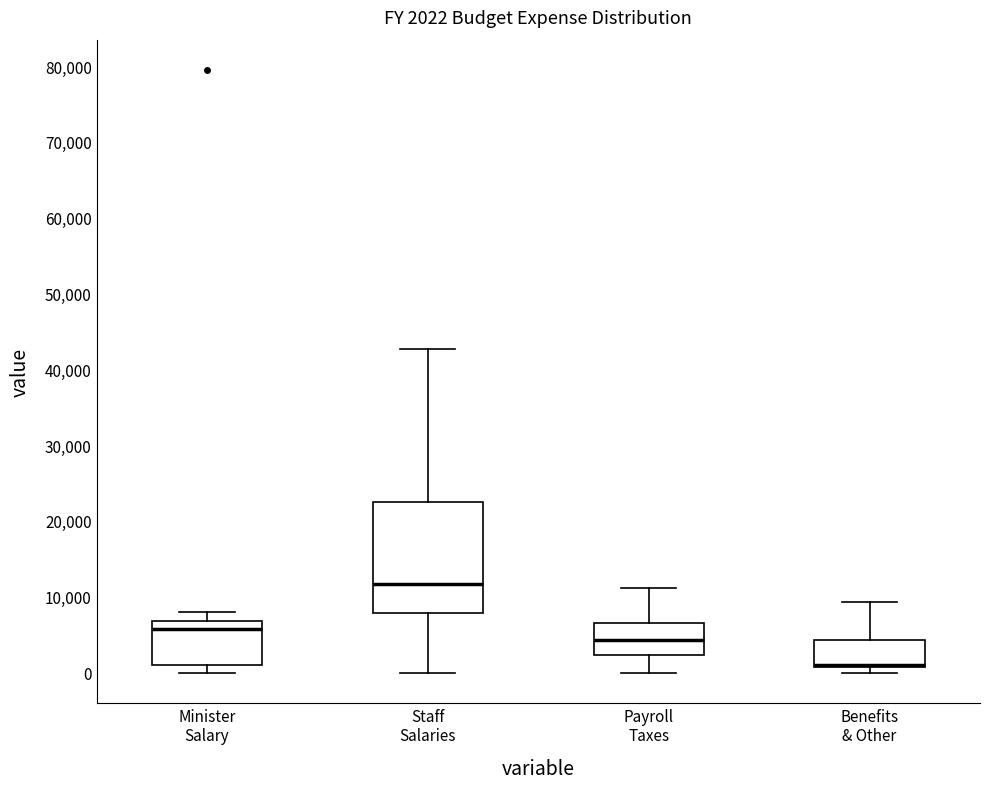

Which box is the tallest, from its lower edge to its upper edge?

Staff Salaries